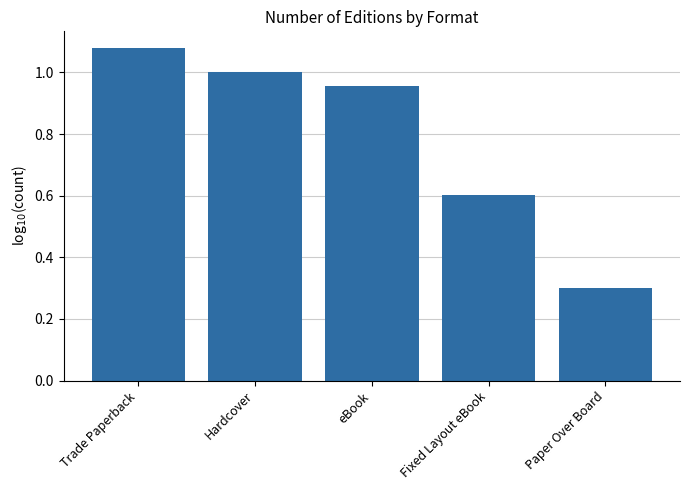

Between eBook and Hardcover, which is larger?

Hardcover